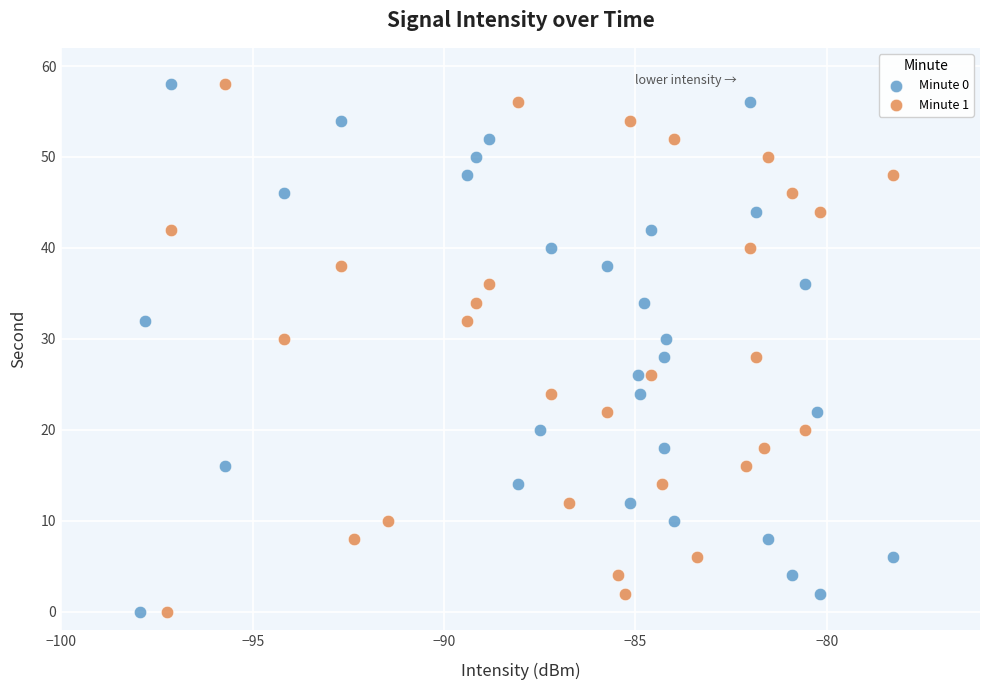

What are all the series names shown in the legend?

Minute 0, Minute 1